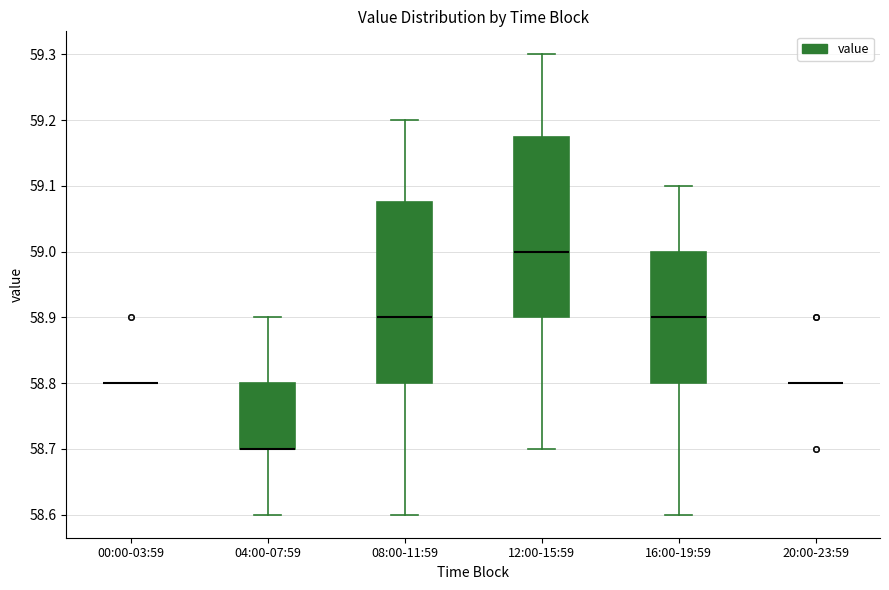

Reading left to right, transcribe this box plot: for each box, give where its median line is, the range the box spans, and where its two whiskers end, as read against the y-axis. The values are not printed on the chart, so give them approximately, as read against the axis.

00:00-03:59: box collapsed to a line at 58.80, whiskers 58.80 to 58.80
04:00-07:59: median 58.70 (drawn on the box's lower edge), box 58.70 to 58.80, whiskers 58.60 to 58.90
08:00-11:59: median 58.90, box 58.80 to 59.08, whiskers 58.60 to 59.20
12:00-15:59: median 59.00, box 58.90 to 59.18, whiskers 58.70 to 59.30
16:00-19:59: median 58.90, box 58.80 to 59.00, whiskers 58.60 to 59.10
20:00-23:59: box collapsed to a line at 58.80, whiskers 58.80 to 58.80